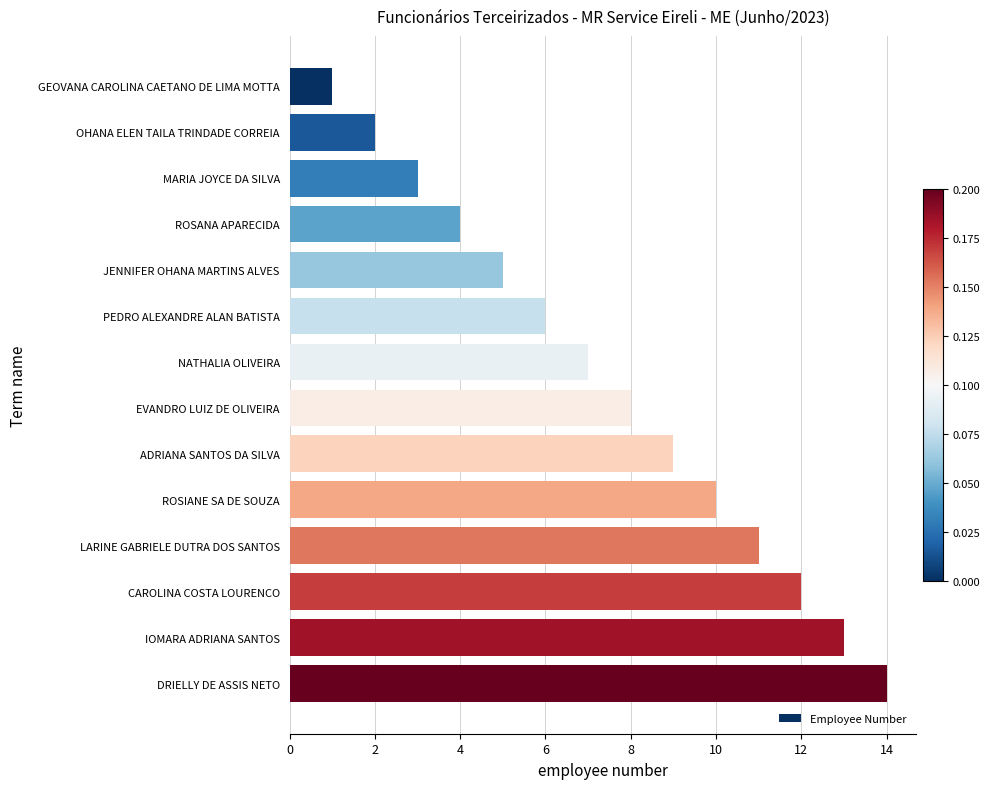

Approximately how many times larger is the value at IOMARA ADRIANA SANTOS compared to LARINE GABRIELE DUTRA DOS SANTOS?

1.2